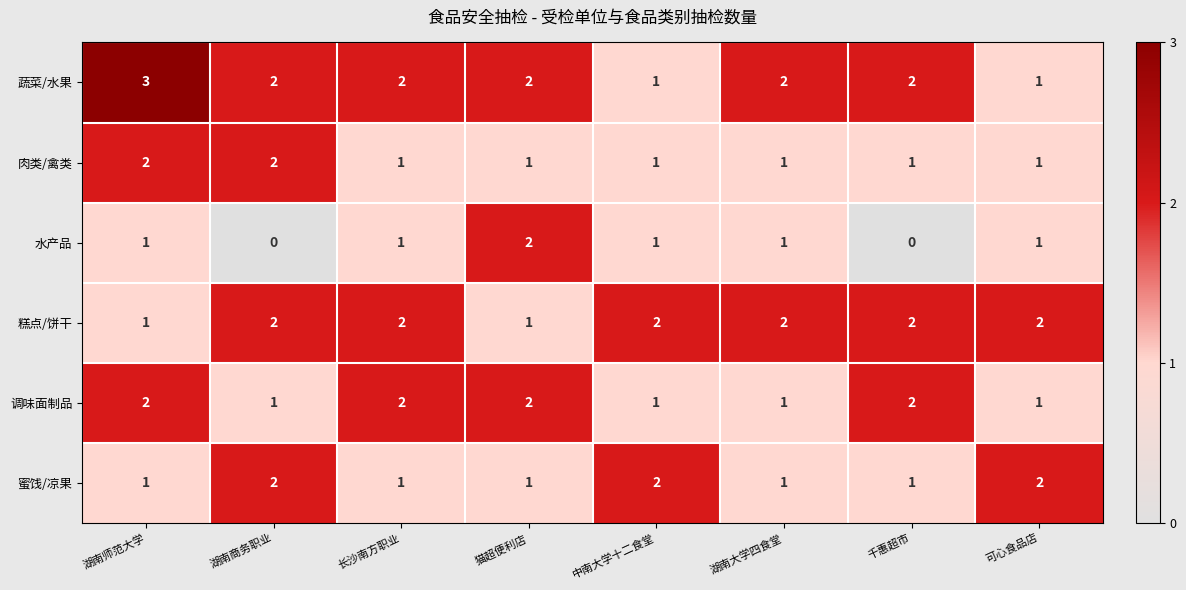

What is the maximum value shown in the chart?

3